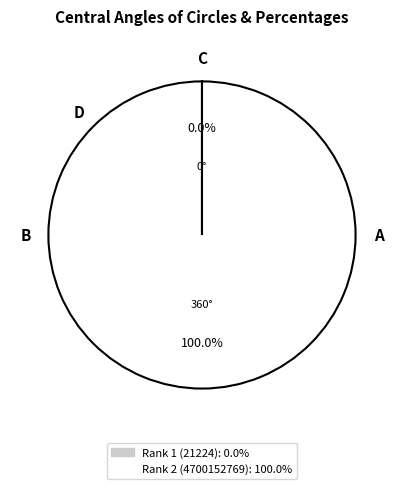

Does any single category account for the majority?

Yes